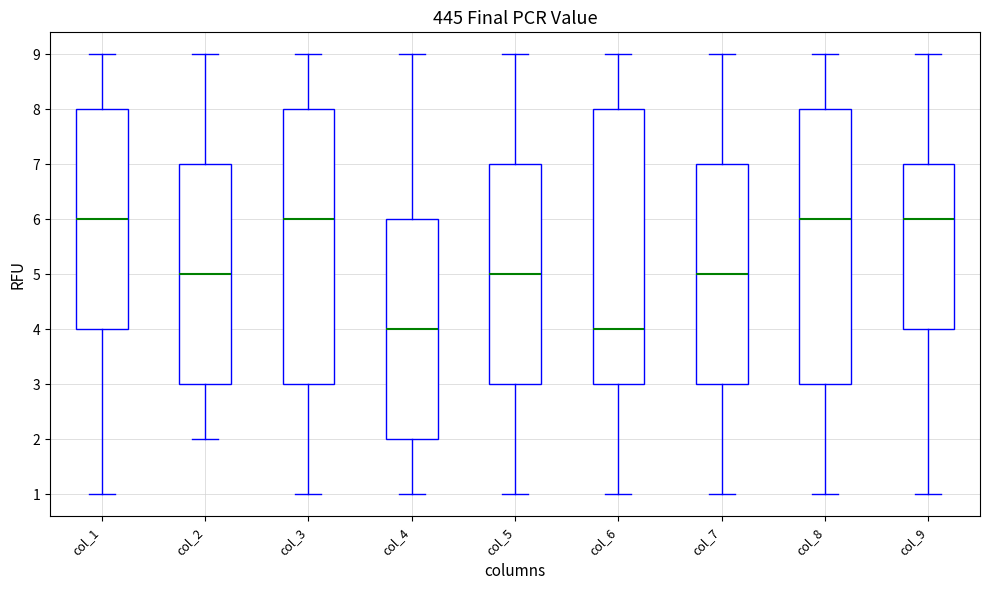

Where is the lower edge of the box for col_5 on the y-axis? The values are not printed on the chart, so give them approximately, as read against the axis.

3